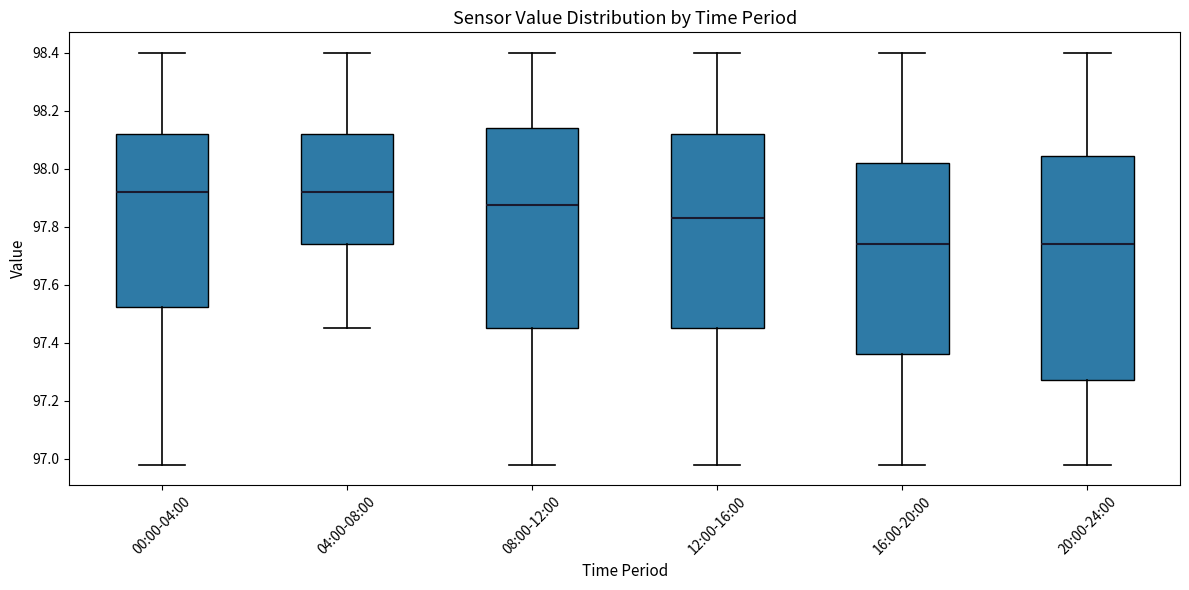

Reading left to right, read every box against the y-axis: the position of its median line, the range the box covers, and the ends of its whiskers. The values are not printed on the chart, so give them approximately, as read against the axis.

00:00-04:00: median 97.92, box 97.52 to 98.12, whiskers 96.98 to 98.40
04:00-08:00: median 97.92, box 97.74 to 98.12, whiskers 97.46 to 98.40
08:00-12:00: median 97.88, box 97.46 to 98.14, whiskers 96.98 to 98.40
12:00-16:00: median 97.84, box 97.46 to 98.12, whiskers 96.98 to 98.40
16:00-20:00: median 97.74, box 97.36 to 98.02, whiskers 96.98 to 98.40
20:00-24:00: median 97.74, box 97.28 to 98.04, whiskers 96.98 to 98.40